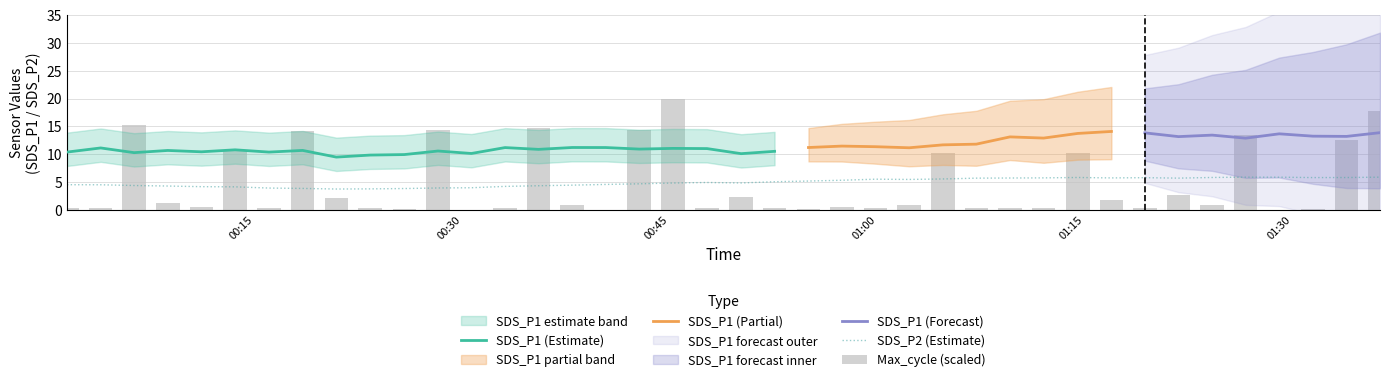

The SDS_P2 series shows 4.5 at 2023/10/25 00:35:30. True or false?

True